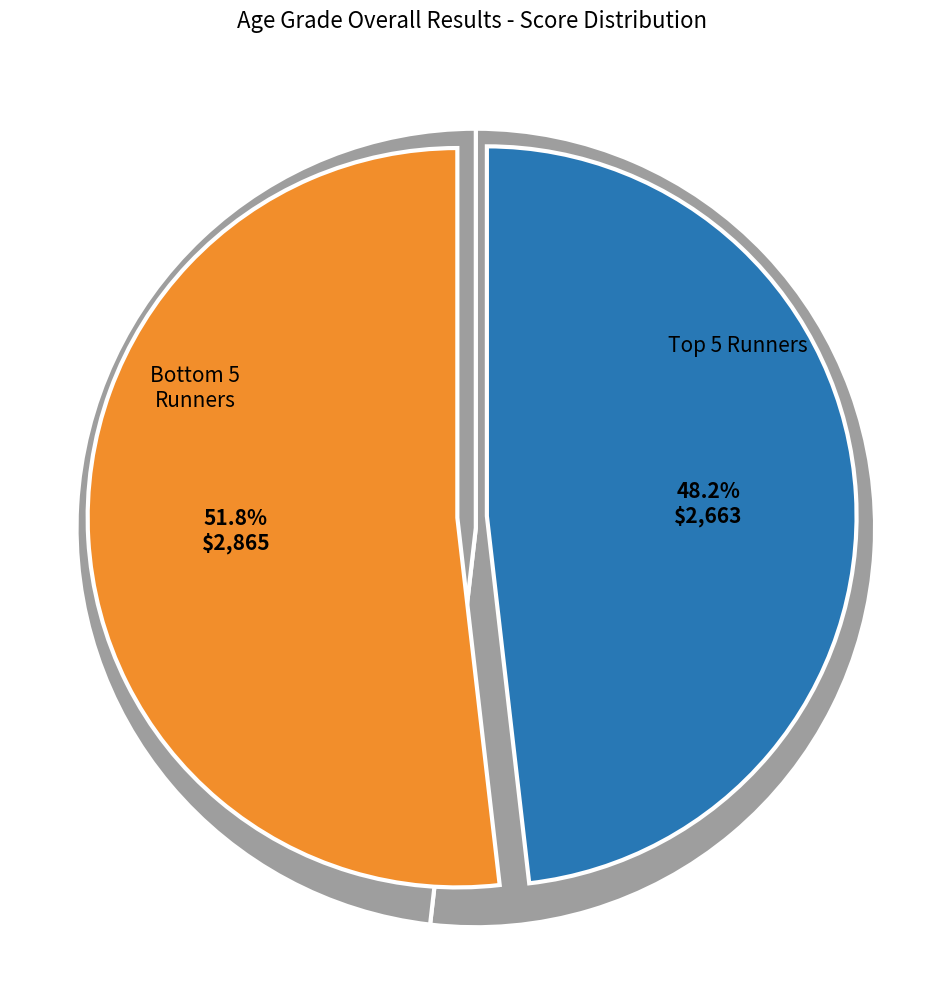

Is Leighton Jones the majority of the pie?

No